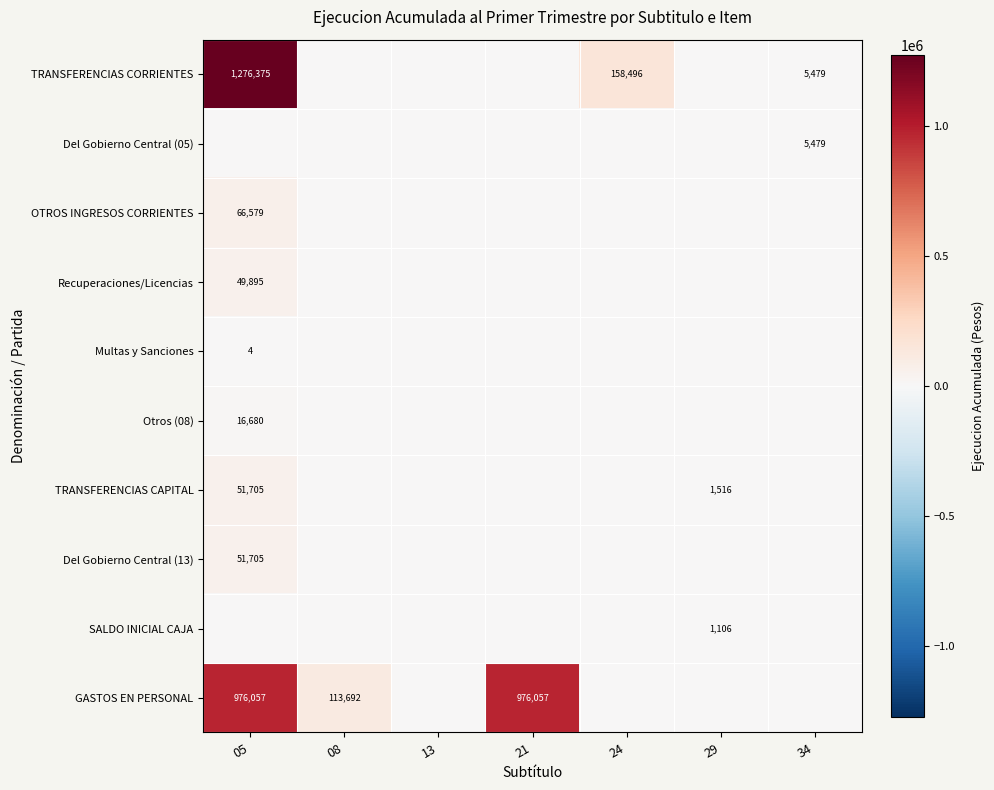

At which category is the sum across all series the highest?

05